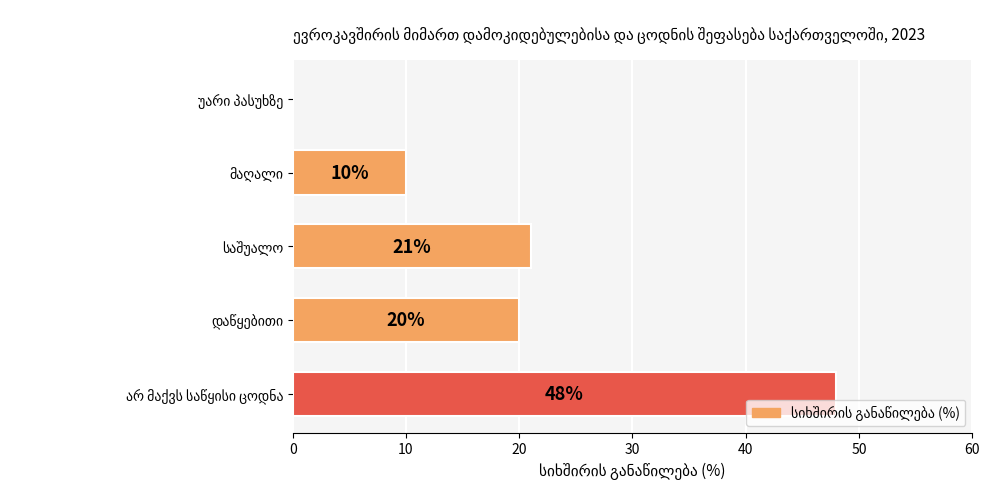

What is the sum of all values?

99